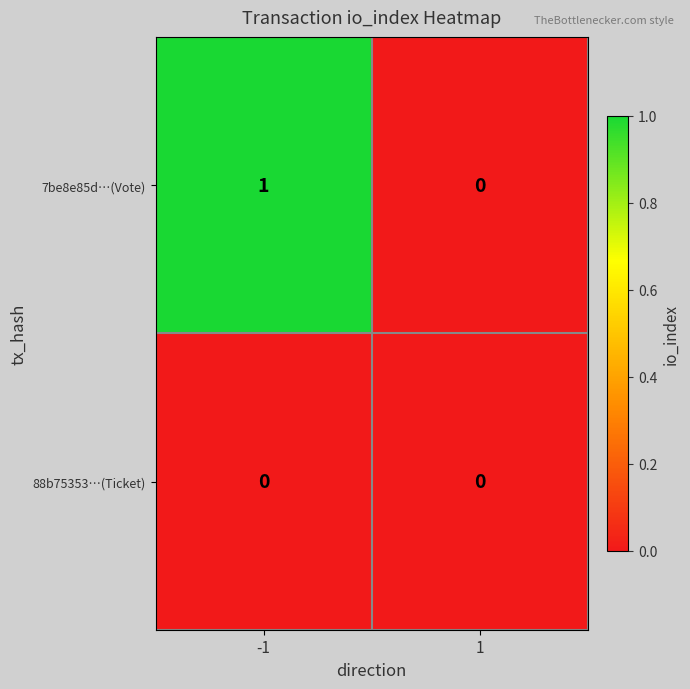

Rank the series by their maximum value, from lowest to highest.

88b75353…(Ticket), 7be8e85d…(Vote)